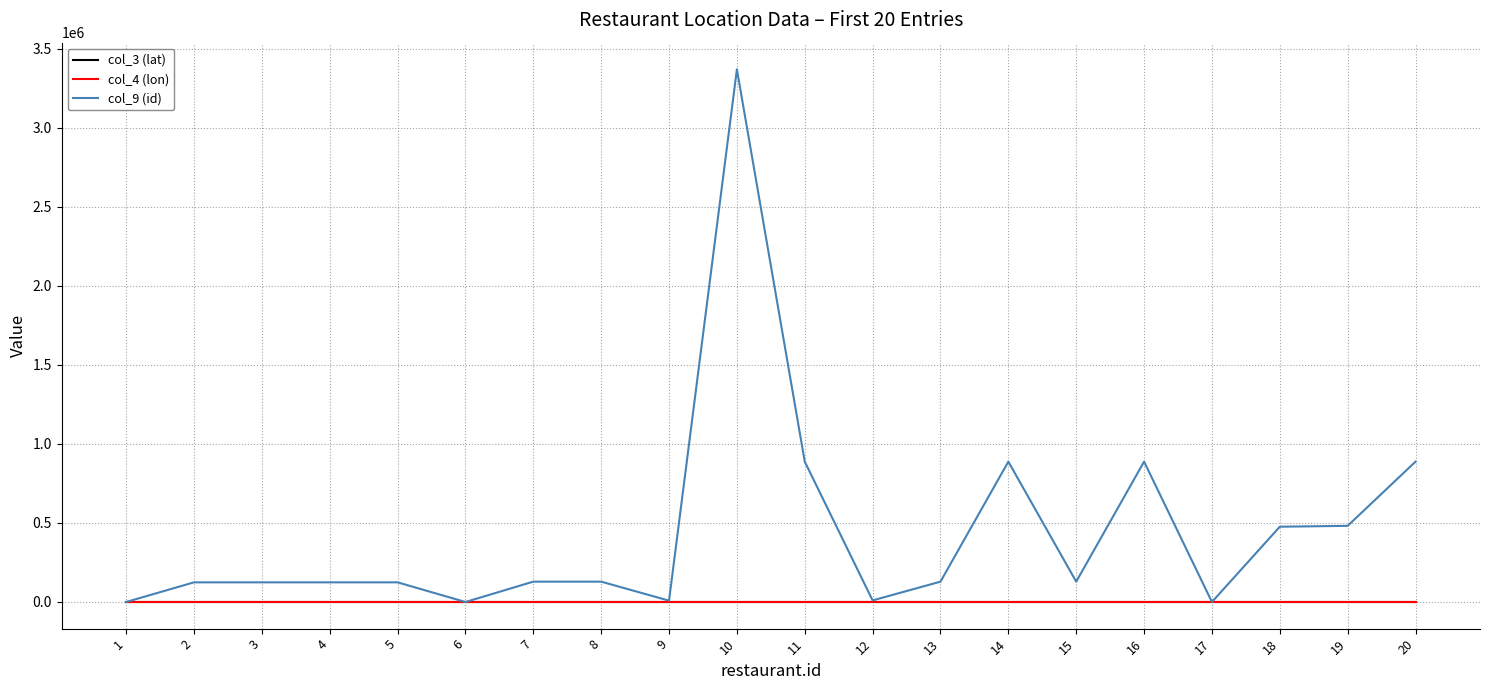

Which series has the largest range (max minus min)?

col_9 (id)